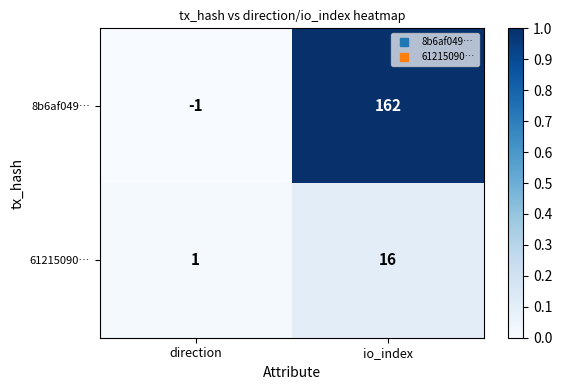

What is the sum of the 8b6af049… values at io_index and direction?

161